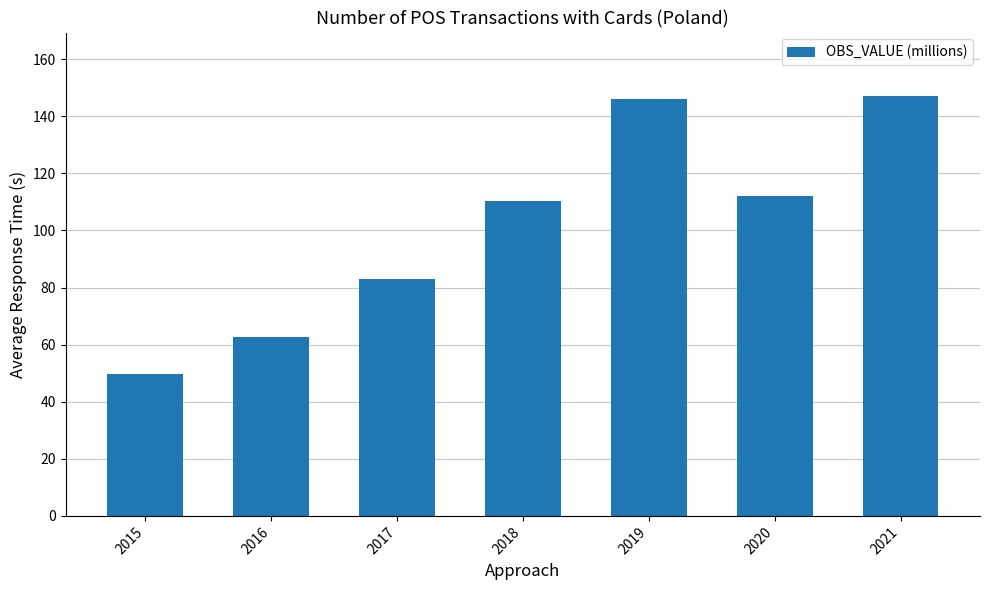

What is the maximum value shown in the chart?

147.2